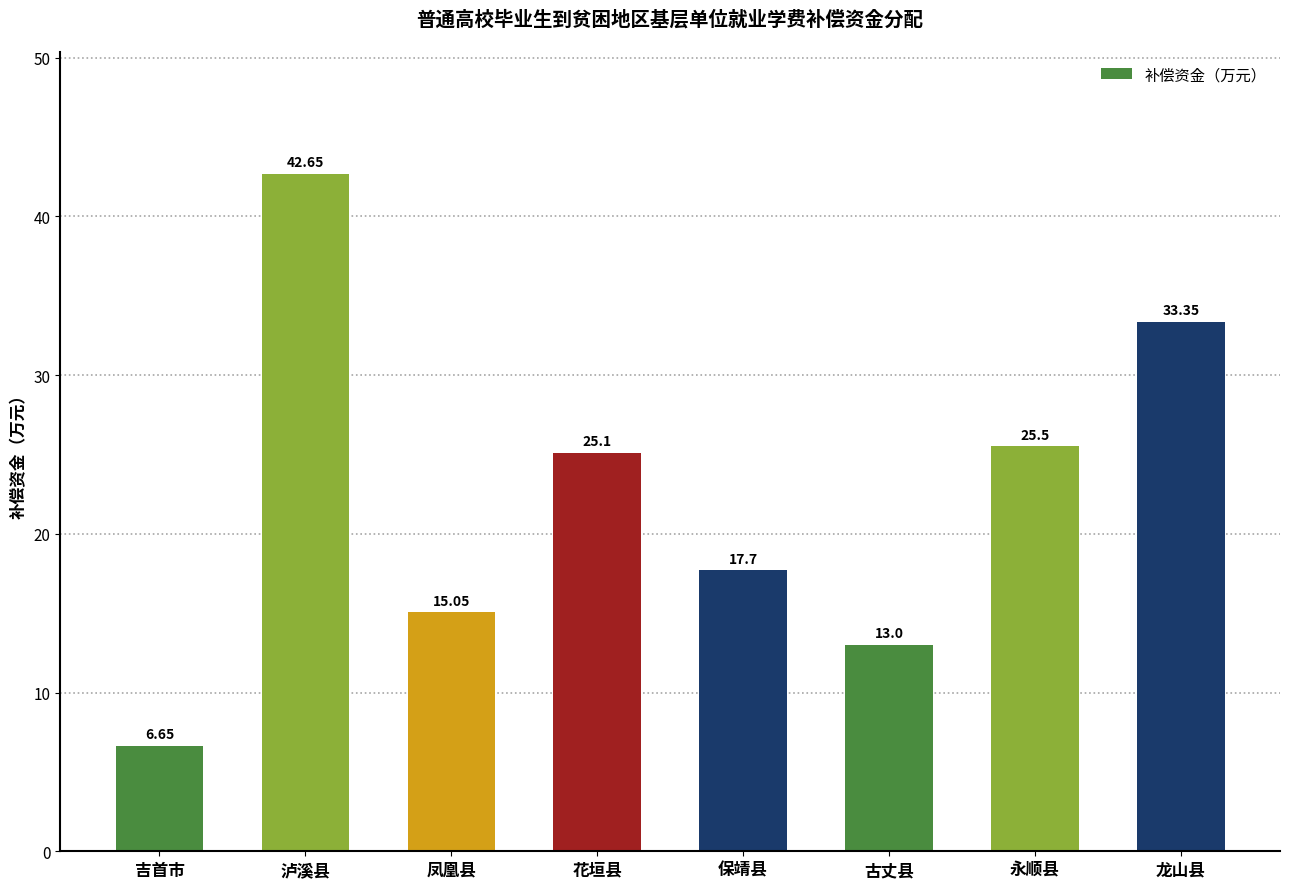

What is the sum of the values at 花垣县 and 永顺县?

50.6